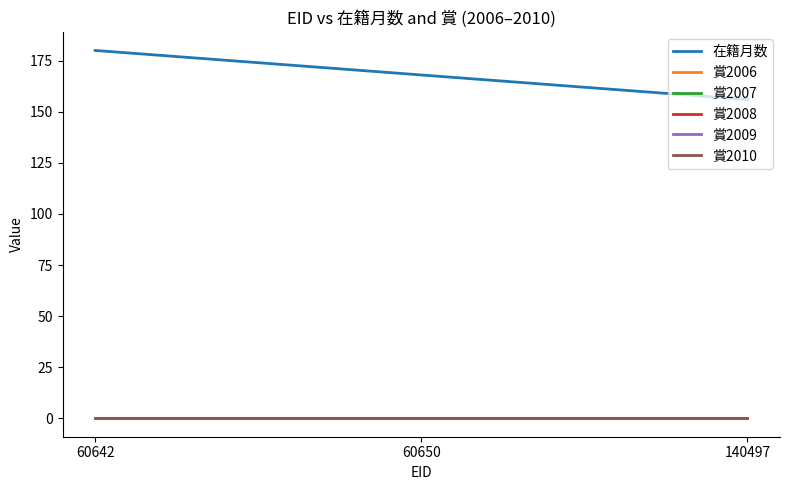

Is this an area chart (filled region under the line)?

No